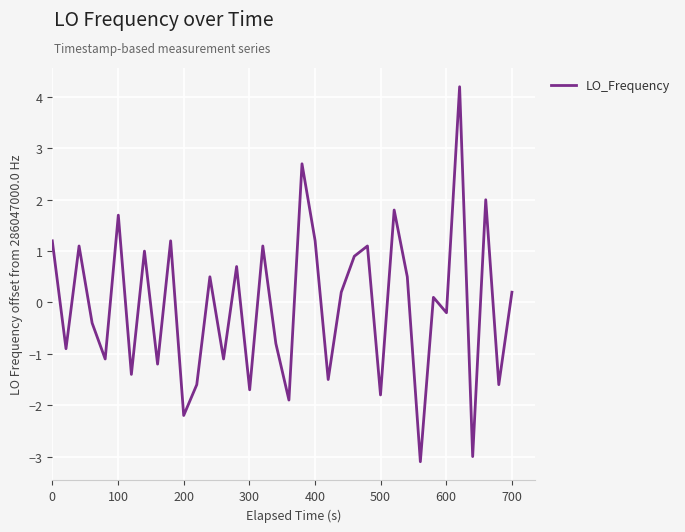

What is the difference between the maximum and minimum values?

7.3